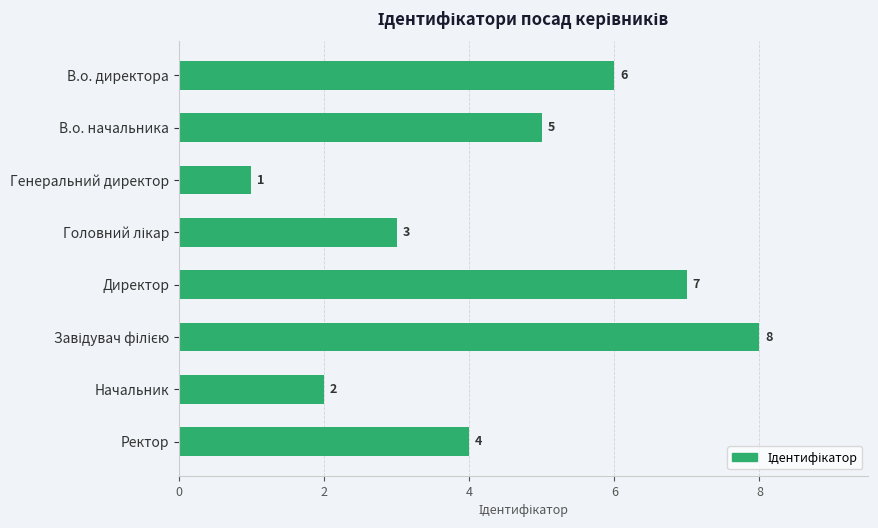

Which label corresponds to the smallest value in the chart?

Генеральний директор